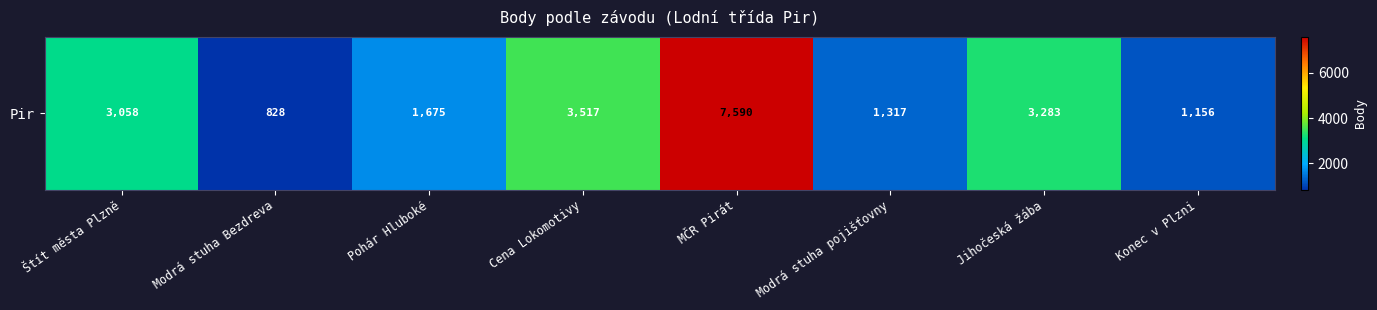

What is the change in value from Modrá stuha Bezdreva to Cena Lokomotivy?

+2689